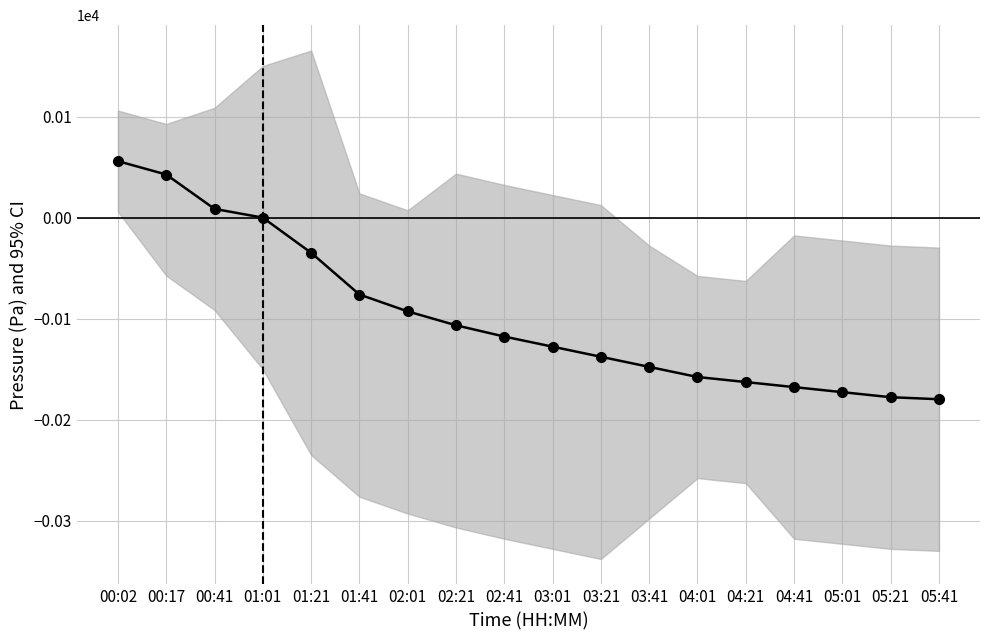

Is it true that the value at 01:21 is -13.7?

False